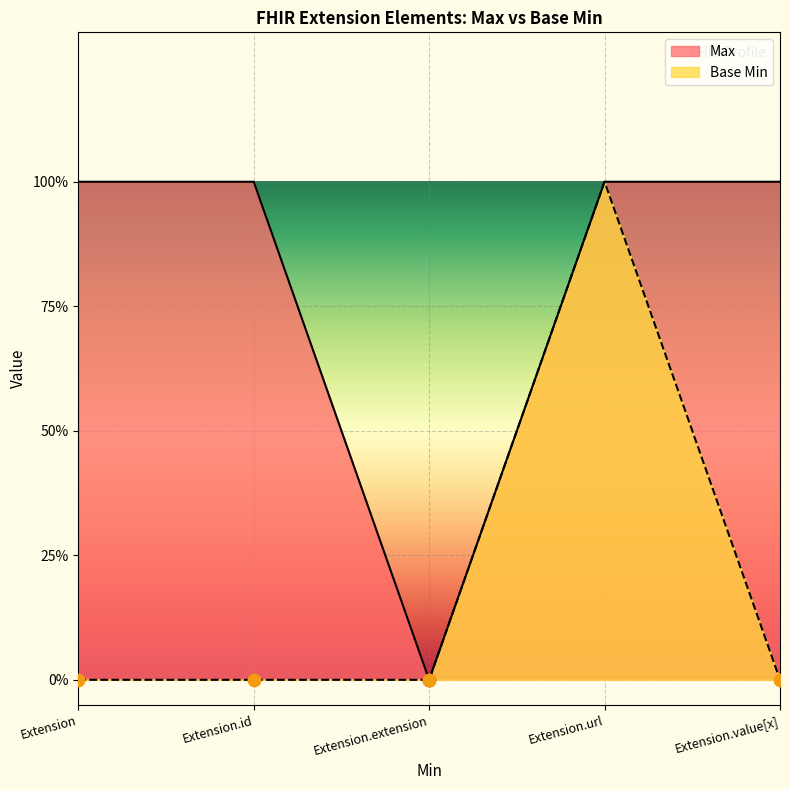

Which series has the widest spread of Y values?

Max